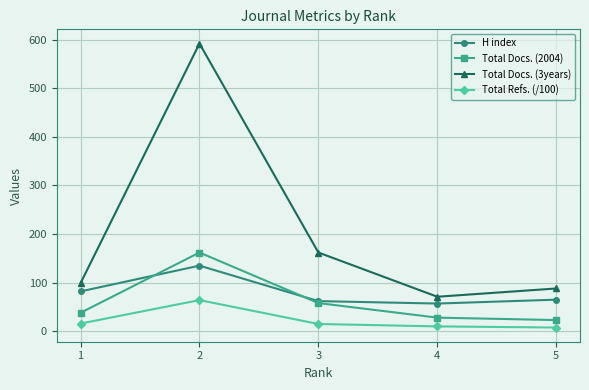

Which category has the highest value in the Total Docs. (3years) series?

2